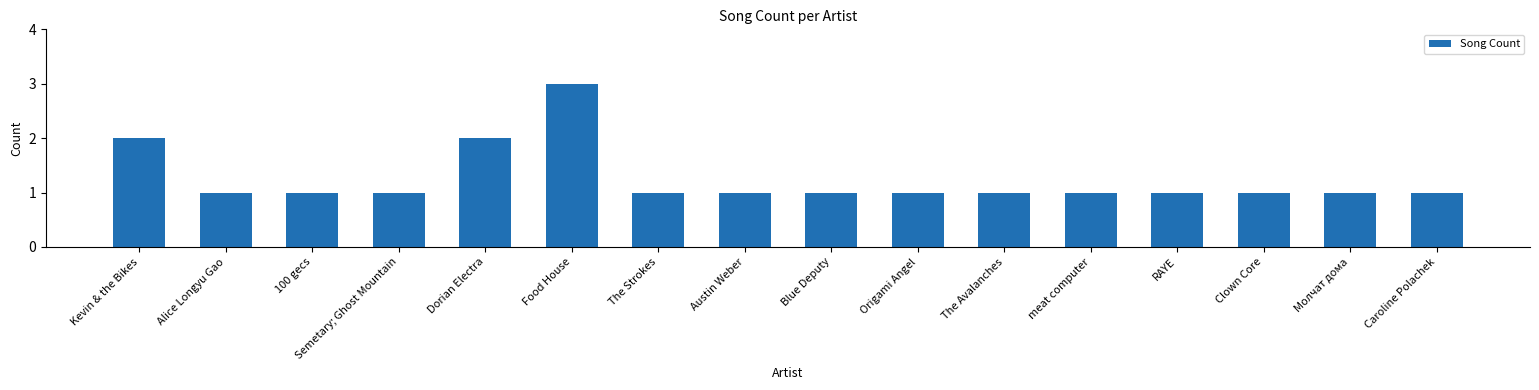

The chart shows a value of 0 at Semetary; Ghost Mountain. True or false?

False